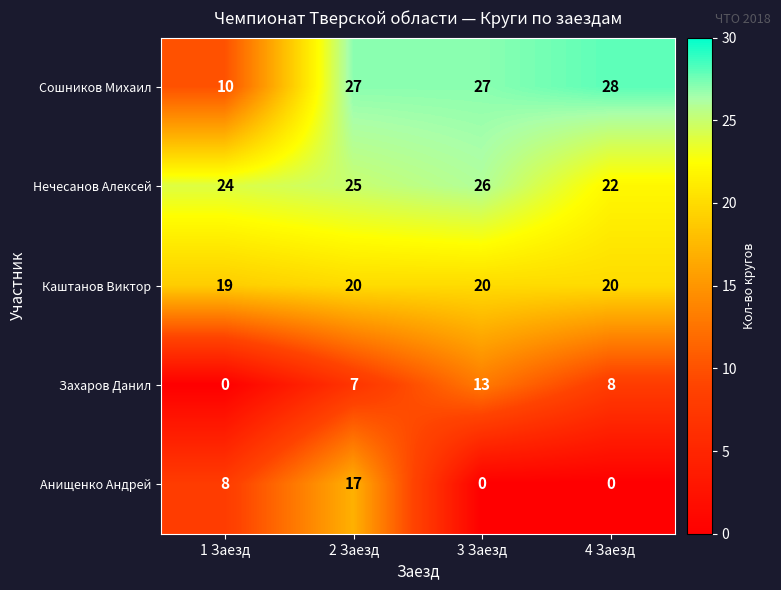

Reading right to left, transcribe all the data shown in this chart.

Сошников Михаил: 28	27	27	10
Нечесанов Алексей: 22	26	25	24
Каштанов Виктор: 20	20	20	19
Захаров Данил: 8	13	7	0
Анищенко Андрей: 0	0	17	8